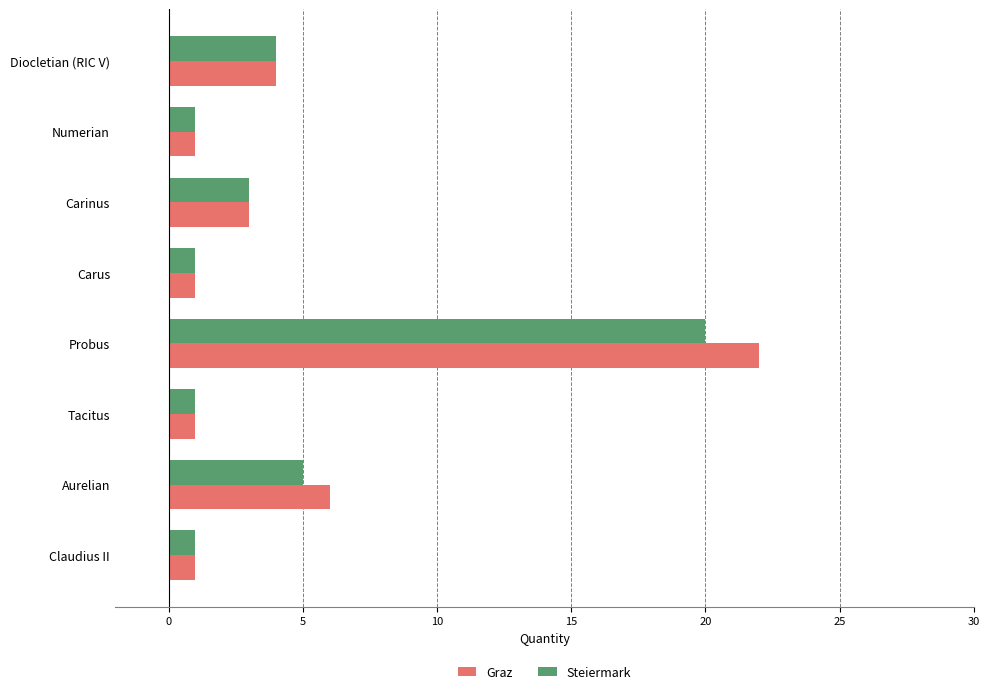

What is the difference between the maximum and minimum values in the Steiermark series?

19